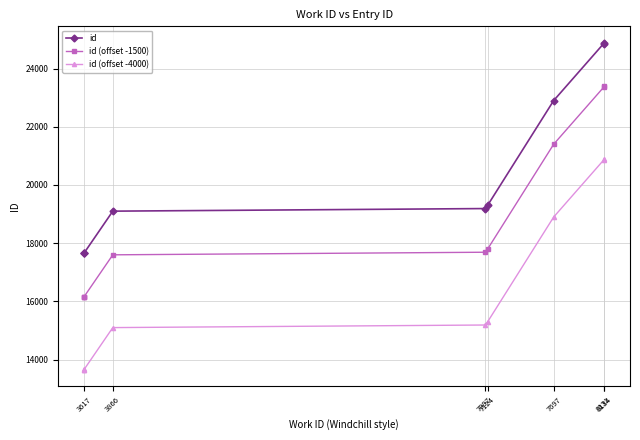

What is the value of the id (offset -4000) point at the 8th from the left?

20856